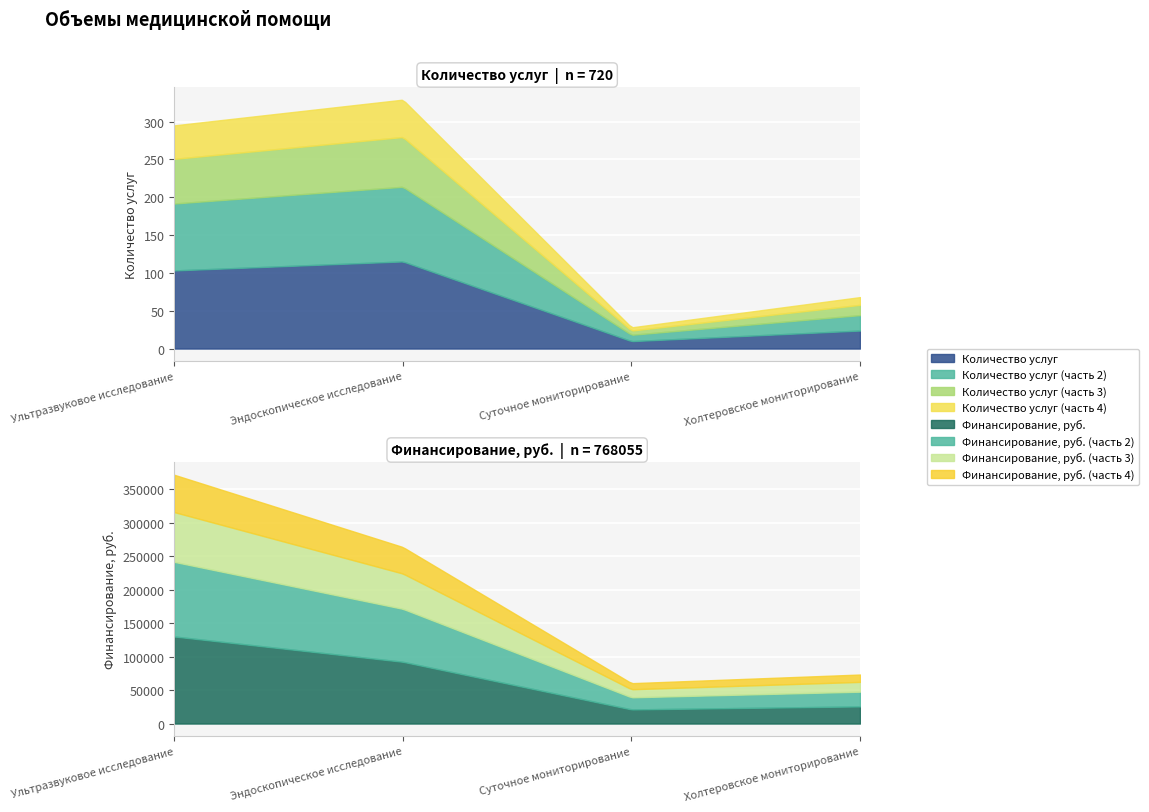

What is the spread (max minus min) of values at Суточное мониторирование?

60223